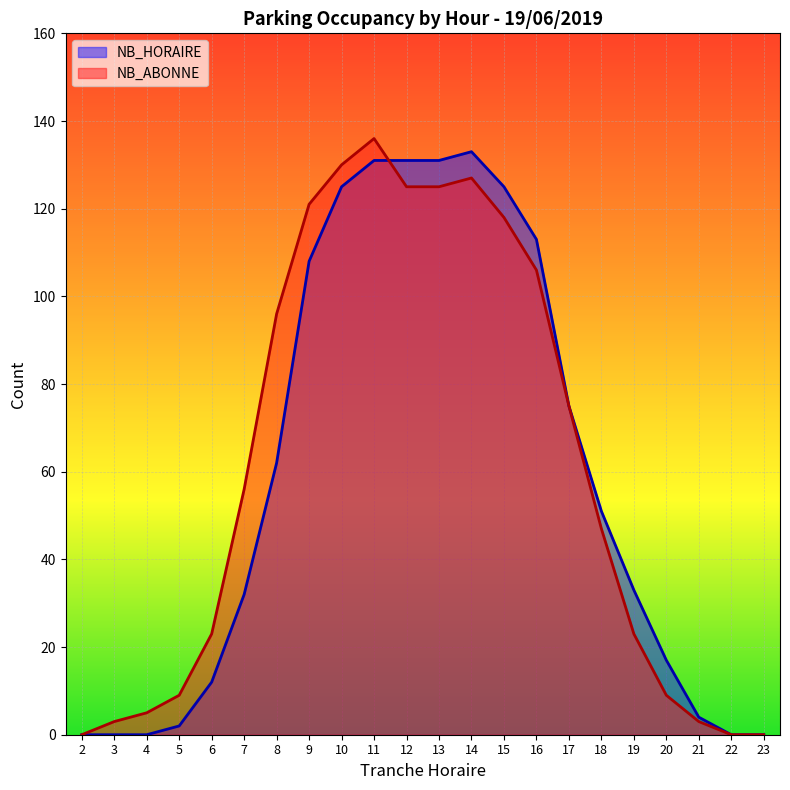

List the labels in order of NB_HORAIRE value, largest first.

14, 11, 12, 13, 10, 15, 16, 9, 17, 8, 18, 19, 7, 20, 6, 21, 5, 2, 3, 4, 22, 23